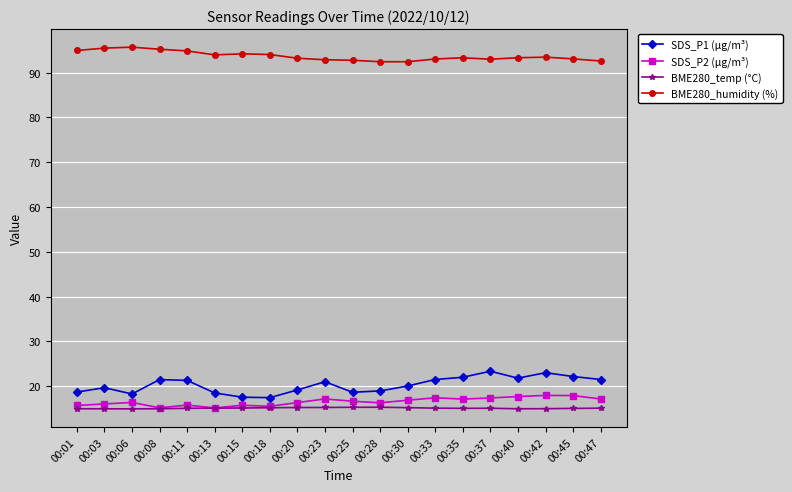

What are all the series names shown in the legend?

SDS_P1 (μg/m³), SDS_P2 (μg/m³), BME280_temp (°C), BME280_humidity (%)